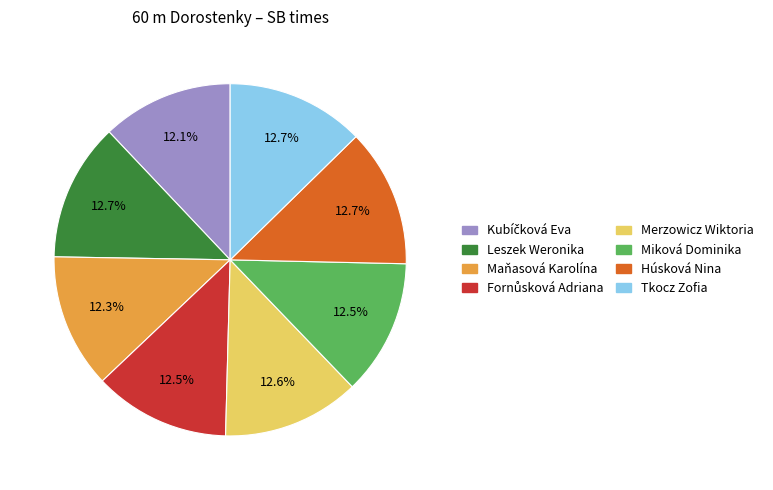

What is the ratio of the value at Miková Dominika to the value at Húsková Nina?

1.0